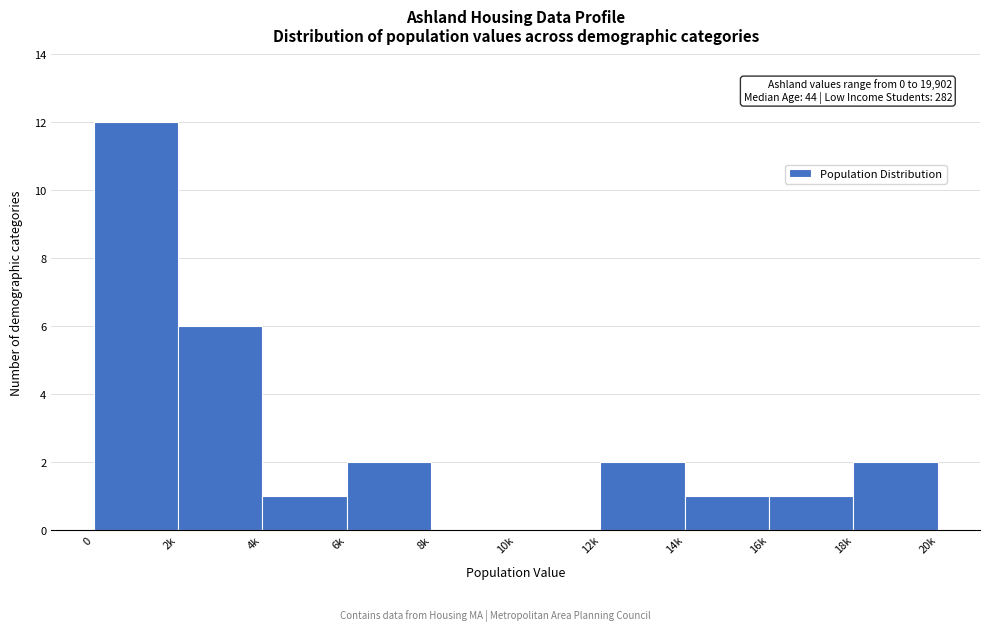

Reading right to left, transcribe all the data shown in this chart.

18k=2	16k=1	14k=1	12k=2	10k=0	8k=0	6k=2	4k=1	2k=6	0=12